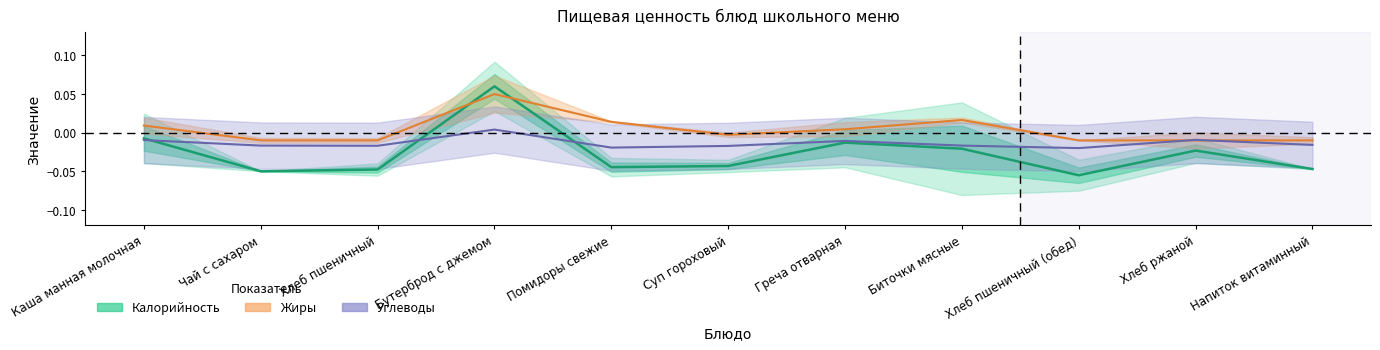

Which series has the widest spread of values?

Калорийность